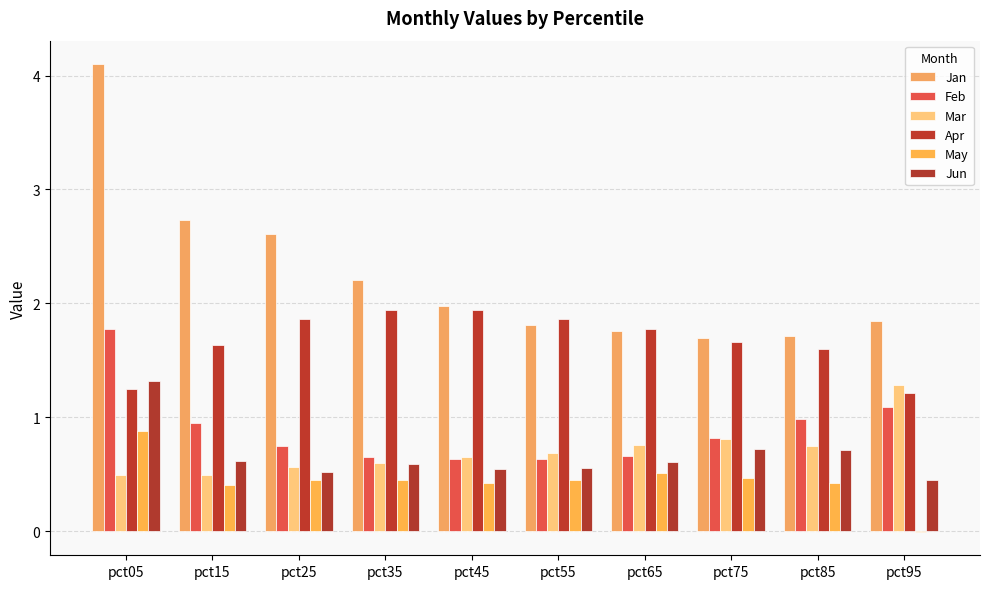

How many distinct data groups are displayed?

6